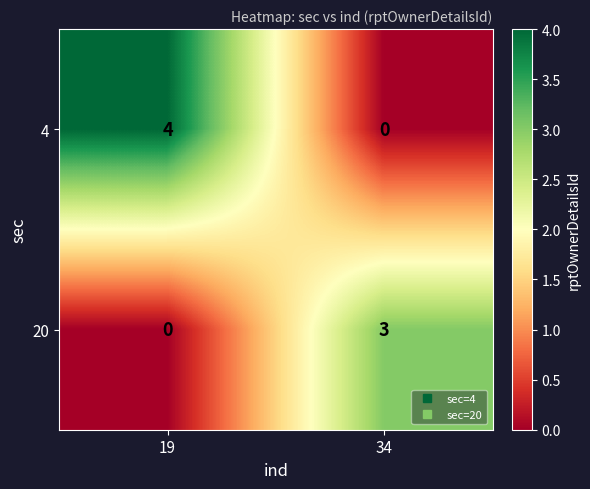

List the series in order of their peak value, highest first.

4, 20